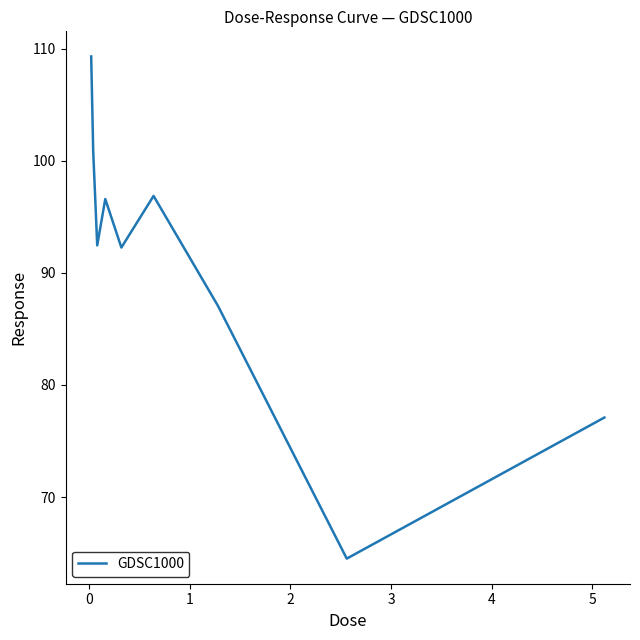

What is the minimum value shown in the chart?

64.5